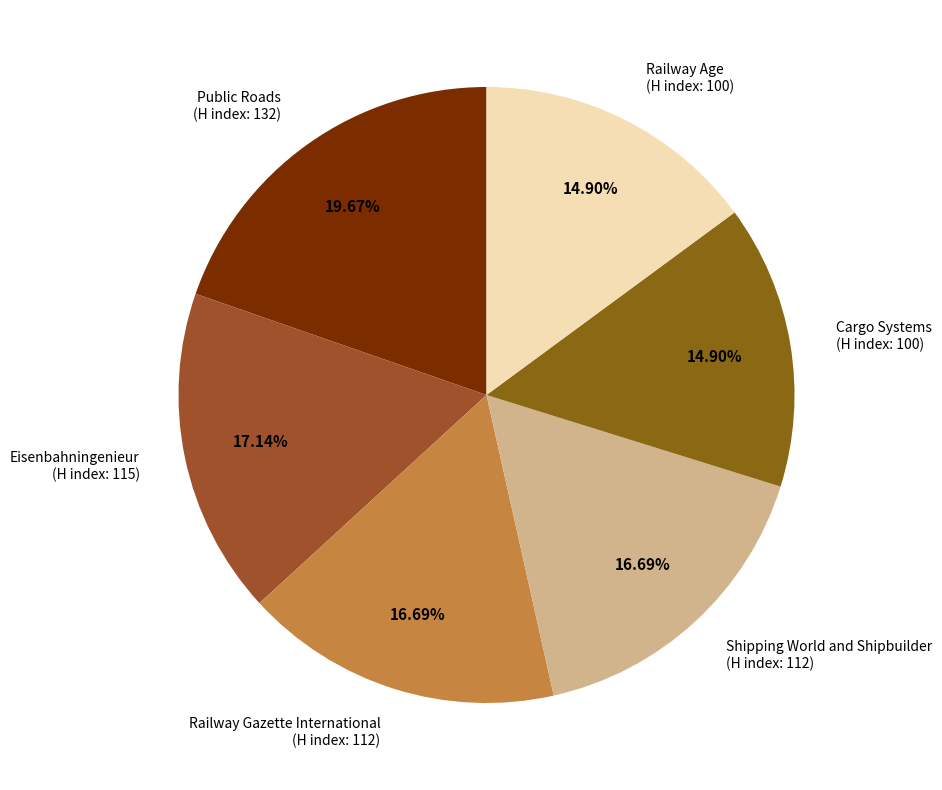

Does any single category account for the majority?

No